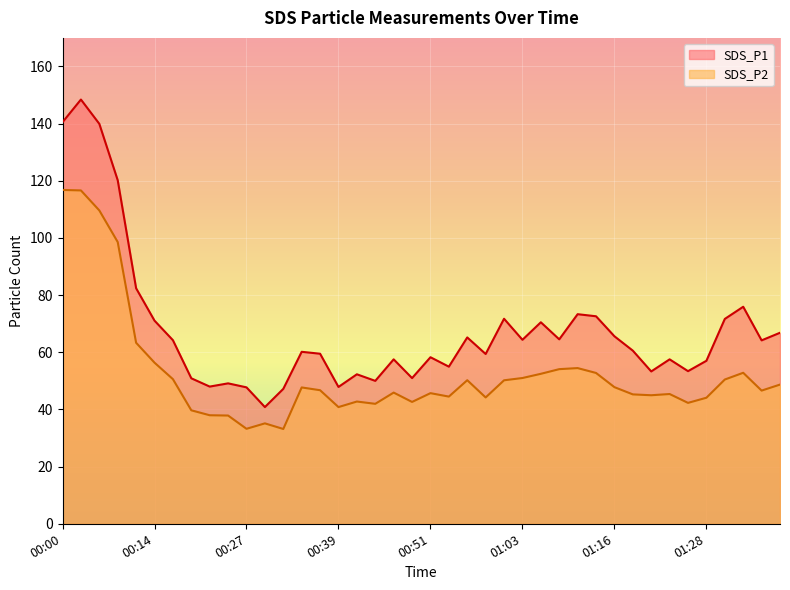

Reading right to left, extract all data points from this chart.

SDS_P1: 01:37=66.8	01:35=64.2	01:33=75.9	01:30=71.7	01:28=57.0	01:25=53.4	01:23=57.5	01:20=53.3	01:18=60.6	01:16=65.6	01:13=72.6	01:11=73.3	01:08=64.5	01:06=70.5	01:03=64.4	01:01=71.7	00:58=59.4	00:56=65.2	00:53=55.0	00:51=58.3	00:48=51.0	00:46=57.5	00:44=50.0	00:41=52.3	00:39=47.9	00:36=59.5	00:34=60.2	00:31=47.2	00:29=40.8	00:27=47.7	00:24=49.1	00:22=48.0	00:19=50.9	00:17=64.2	00:14=71.1	00:12=82.4	00:07=120.2	00:04=139.9	00:02=148.4	00:00=140.5
SDS_P2: 01:37=48.7	01:35=46.6	01:33=52.8	01:30=50.5	01:28=44.1	01:25=42.3	01:23=45.4	01:20=45.0	01:18=45.3	01:16=47.8	01:13=52.8	01:11=54.5	01:08=54.1	01:06=52.5	01:03=51.0	01:01=50.2	00:58=44.2	00:56=50.2	00:53=44.5	00:51=45.7	00:48=42.6	00:46=45.9	00:44=42.0	00:41=42.8	00:39=40.8	00:36=46.7	00:34=47.7	00:31=33.2	00:29=35.1	00:27=33.2	00:24=37.9	00:22=38.0	00:19=39.7	00:17=50.6	00:14=56.4	00:12=63.3	00:07=98.6	00:04=109.6	00:02=116.6	00:00=116.8